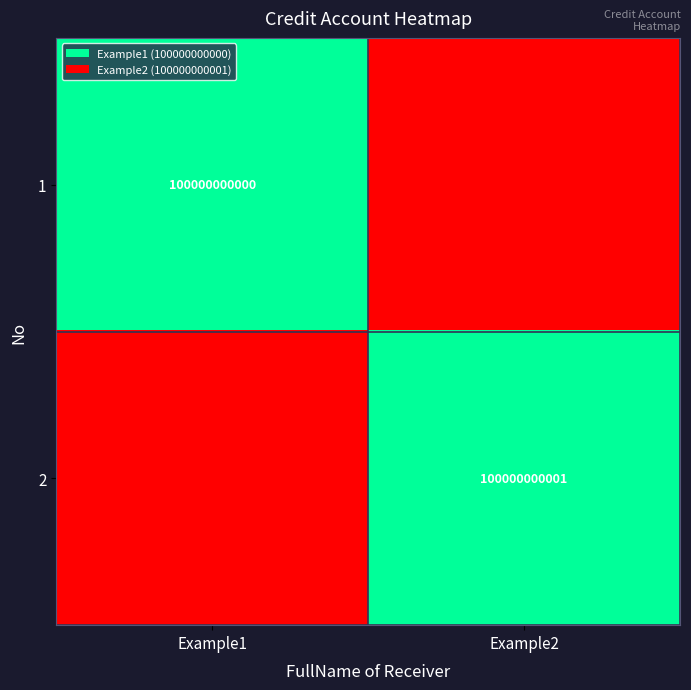

True or false: 2 has a value of 176113805129 at Example2.

False